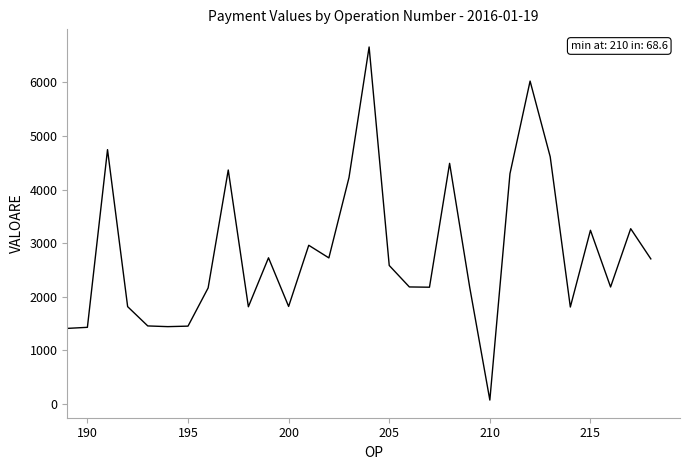

What is the greatest value displayed?

6661.8